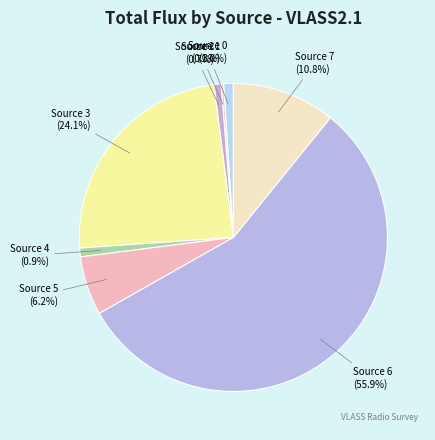

Between Source 6 and Source 2, which is larger?

Source 6